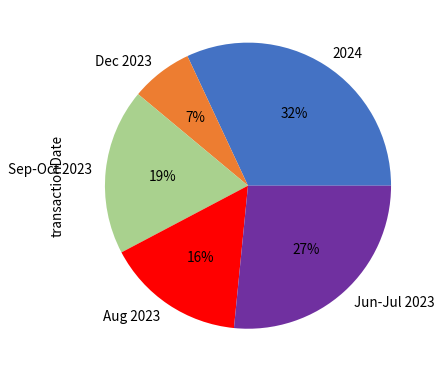

Rank the categories by value from lowest to highest.

Dec 2023, Aug 2023, Sep-Oct 2023, Jun-Jul 2023, 2024